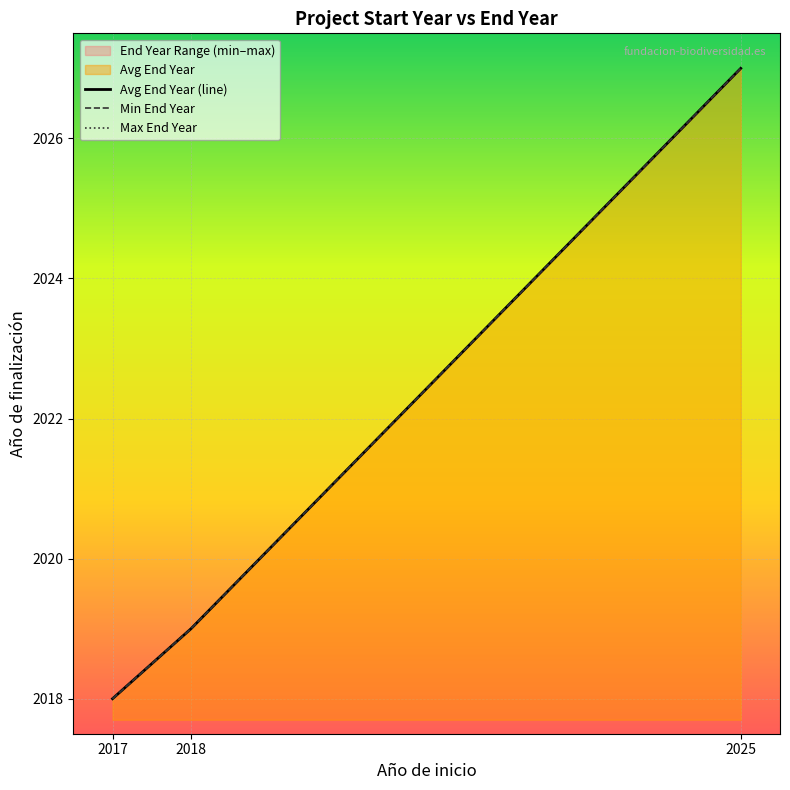

Which series has the largest total across all categories?

Avg End Year (line)